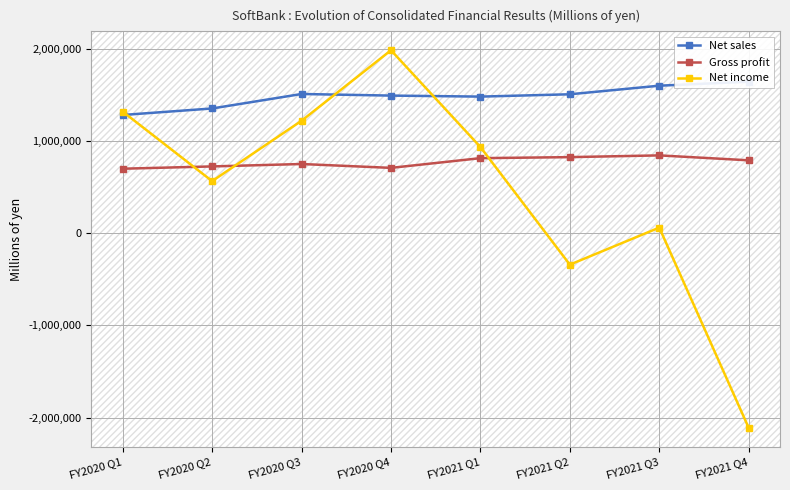

Where does the Gross profit series first go above 788605?

FY2021 Q1